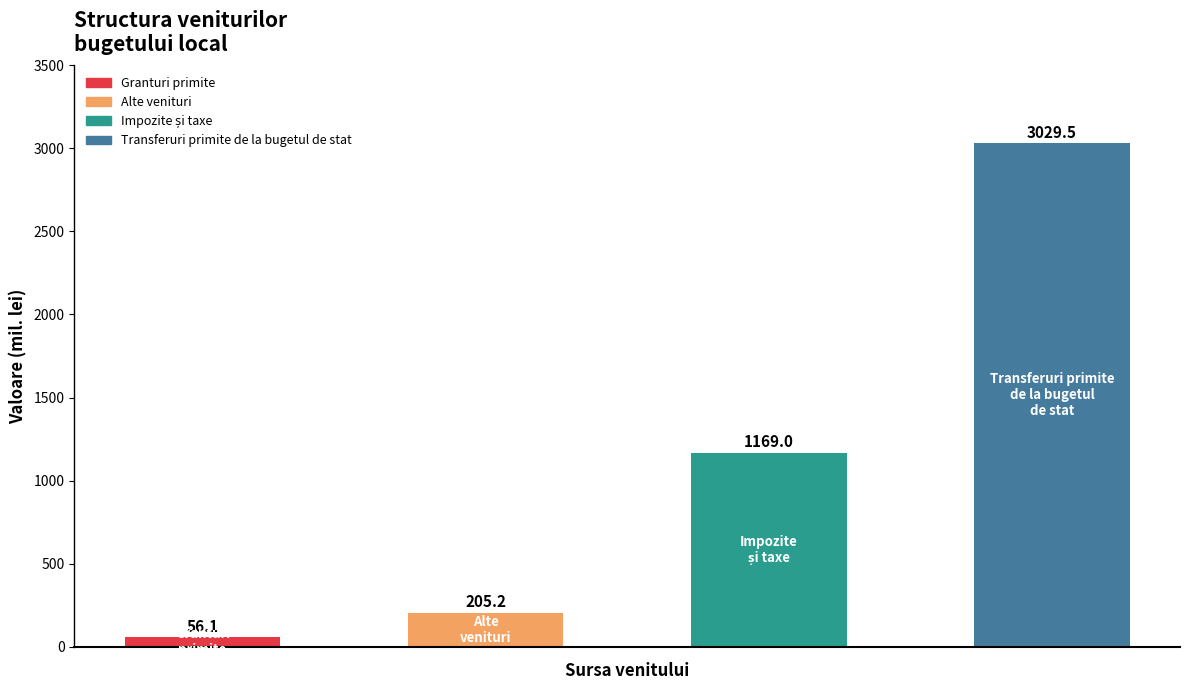

What is the sum of all values?

4459.8